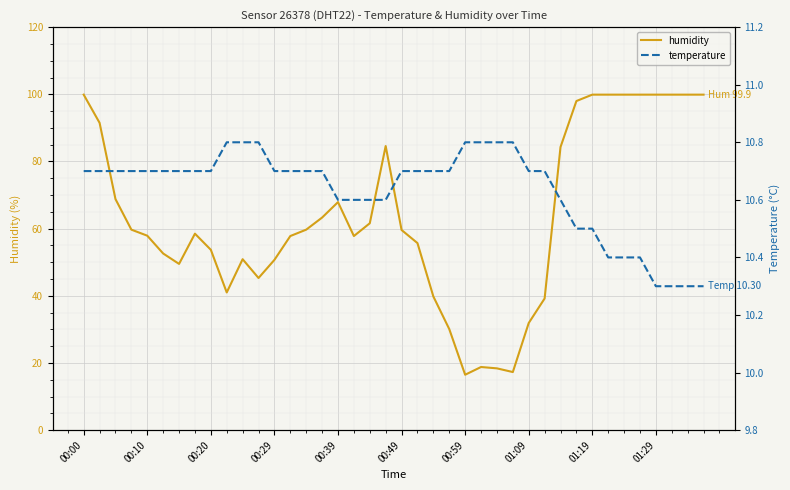

What are all the series names shown in the legend?

humidity, temperature